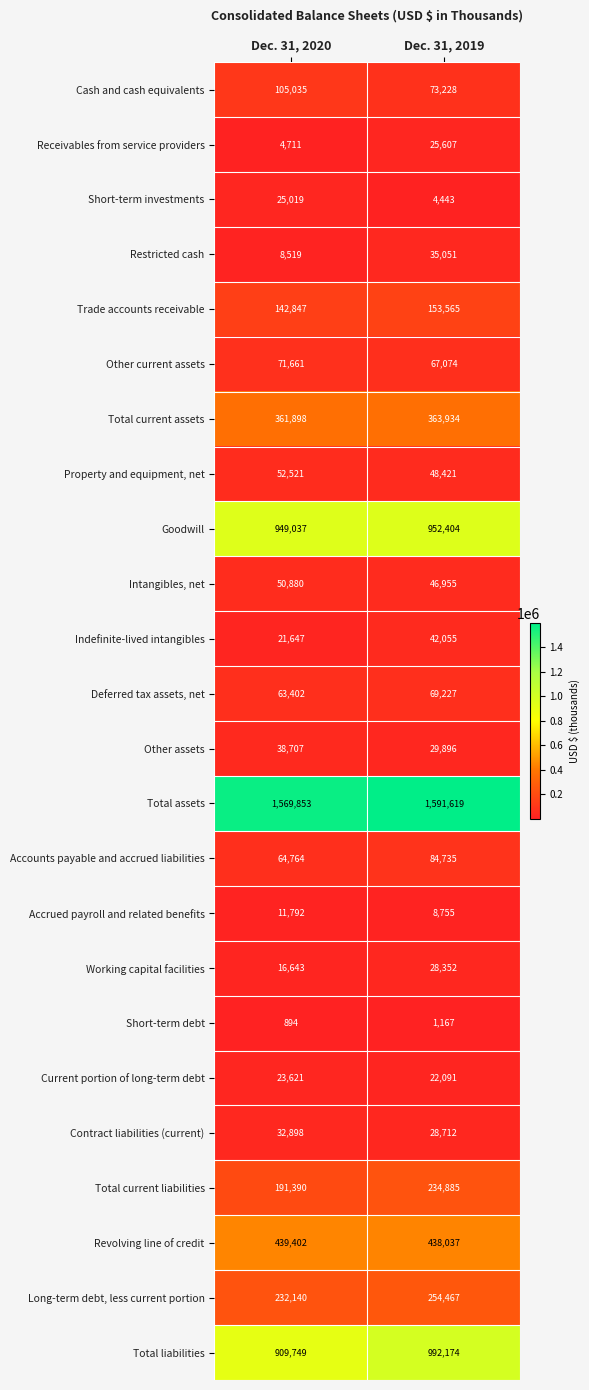

At which category is the sum across all series the highest?

Dec. 31, 2019